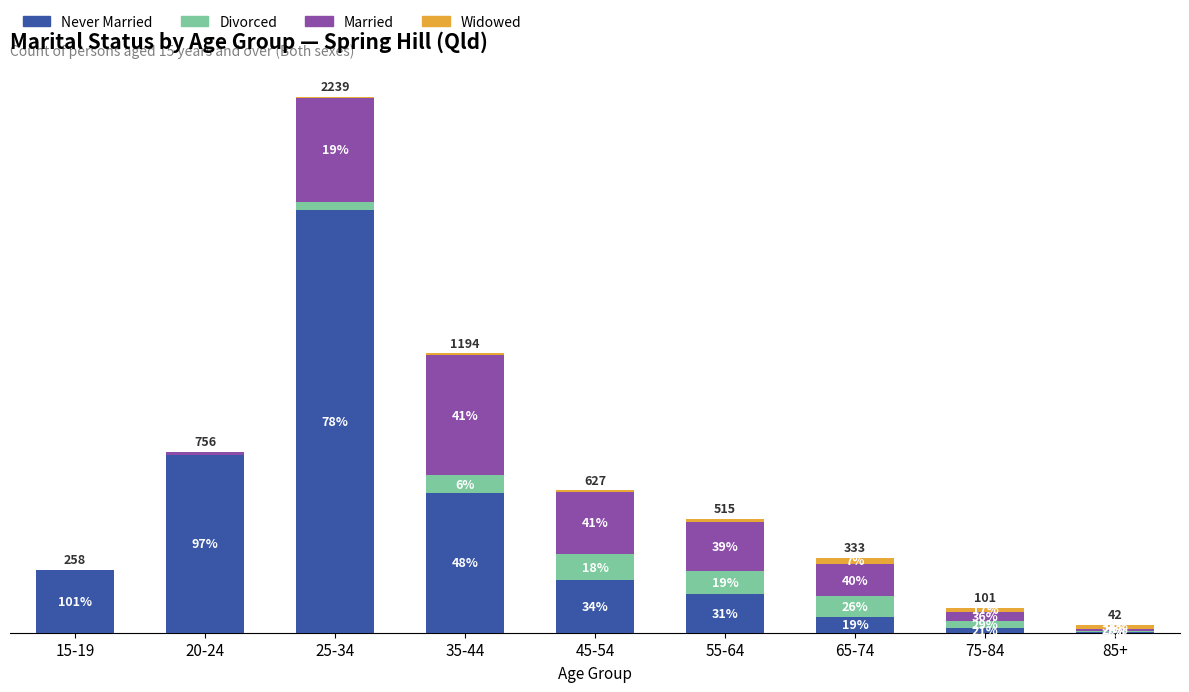

Between 20-24 and 85+, which series saw the biggest shift?

Never Married